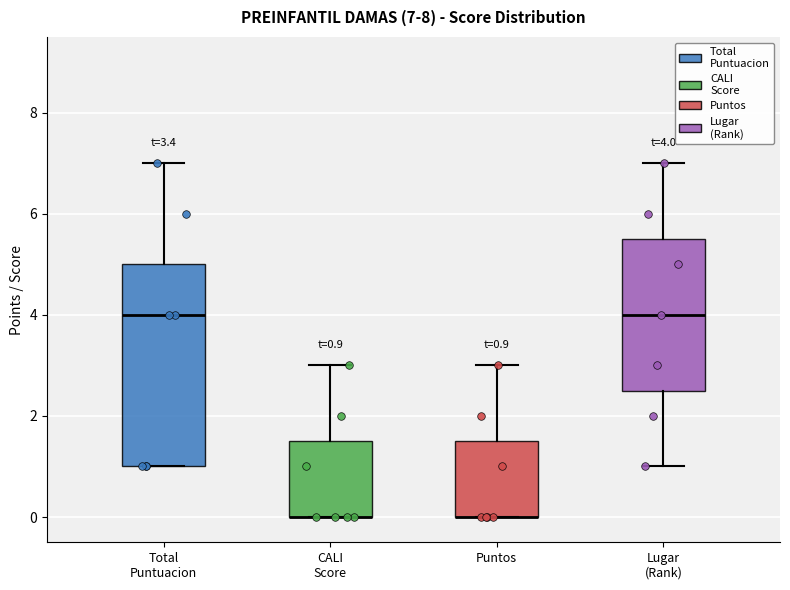

Comparing the boxes themselves (not the whiskers), which one is the tallest?

Total Puntuacion